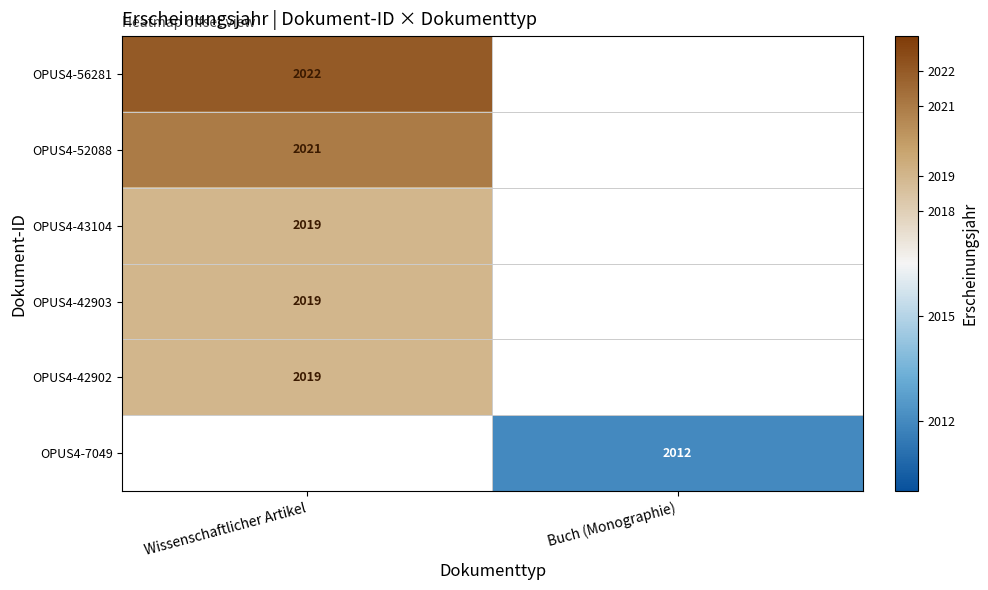

Is it true that OPUS4-7049 equals 2012 at Buch (Monographie)?

True